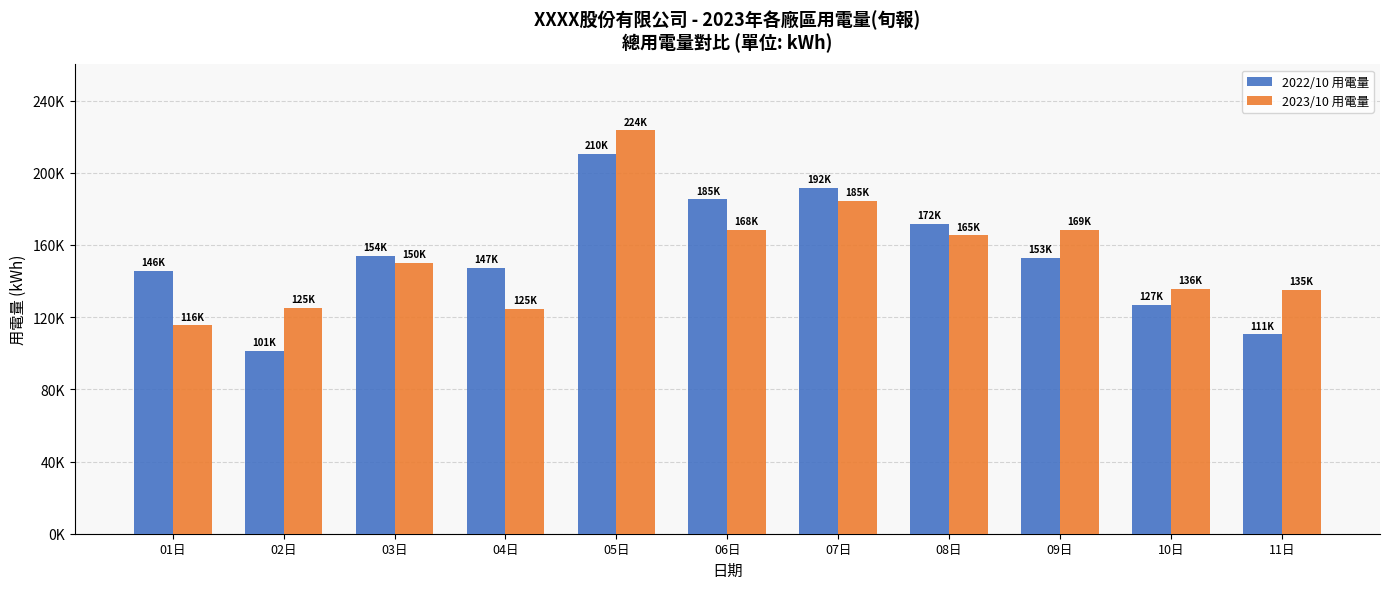

What is the difference between the maximum and minimum values in the 2022/10 用電量 series?

109128.2